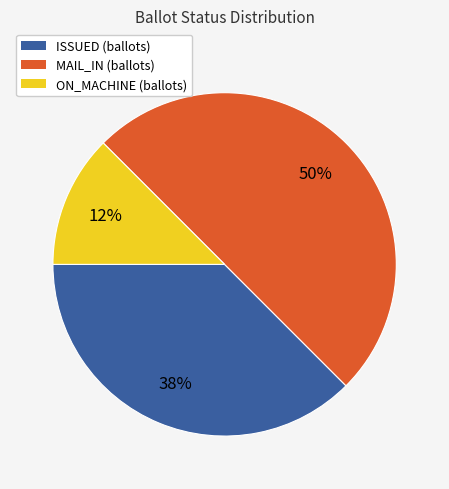

To the nearest percent, what is the average slice percentage?

33%